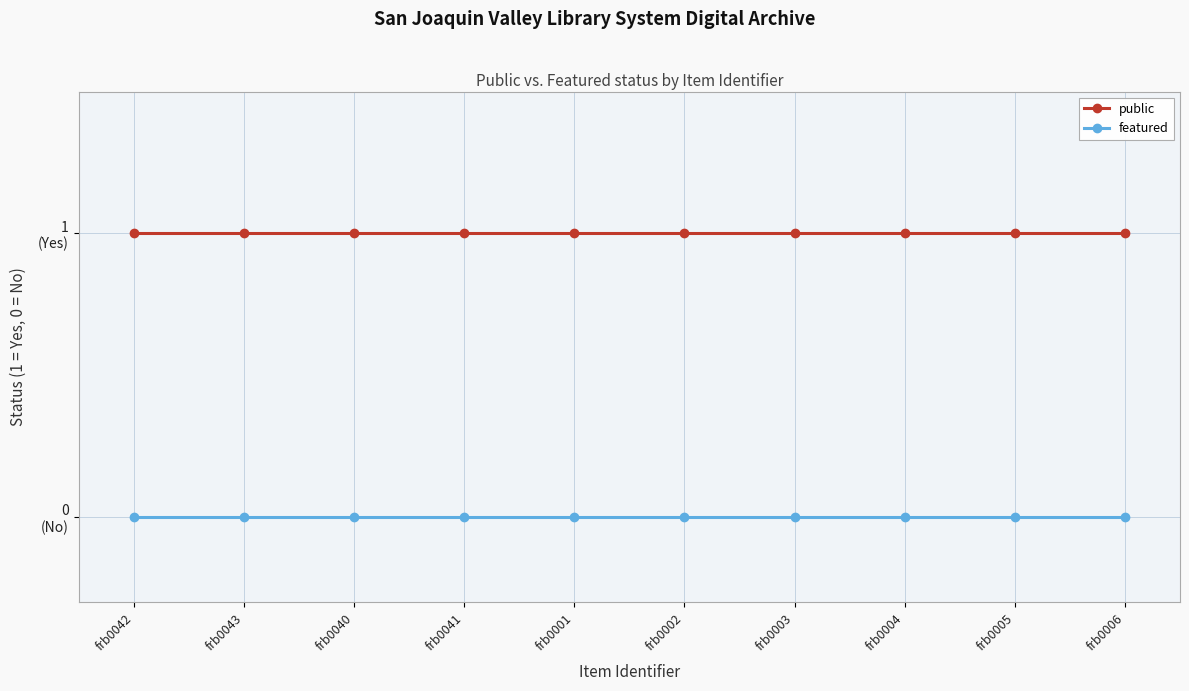

What is the label of the 10th point from the left?

frb0006